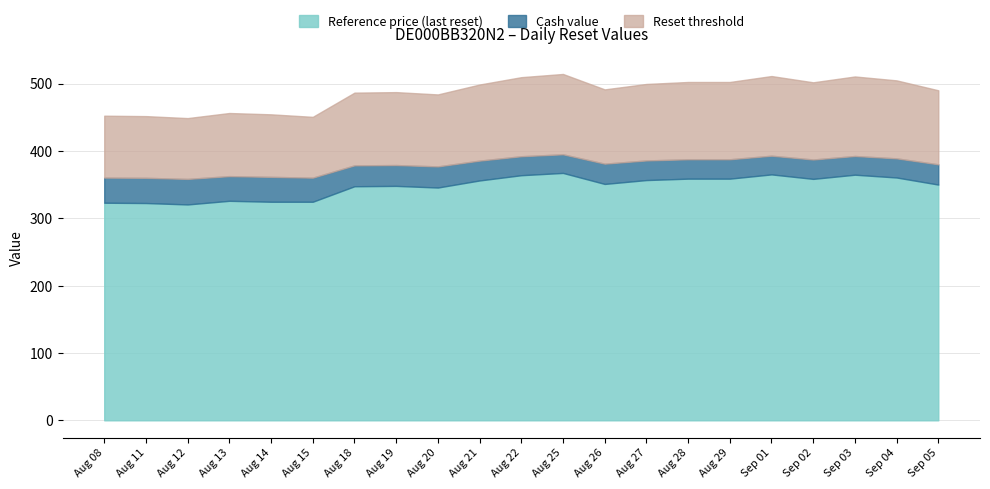

What is the maximum value shown in the chart?

514.2